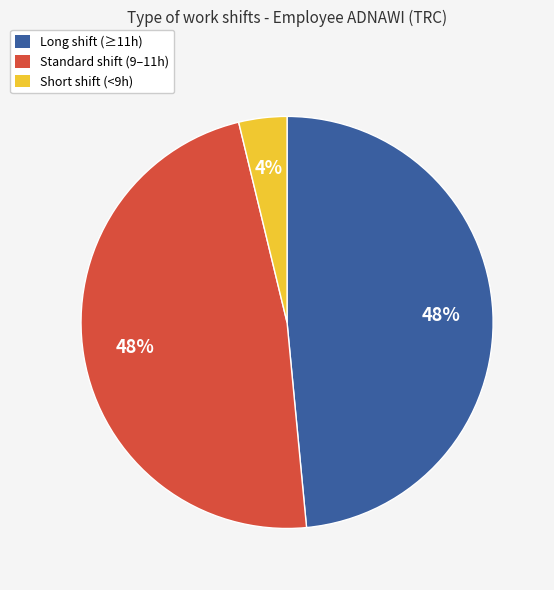

Is there any slice that represents more than half of the pie?

No